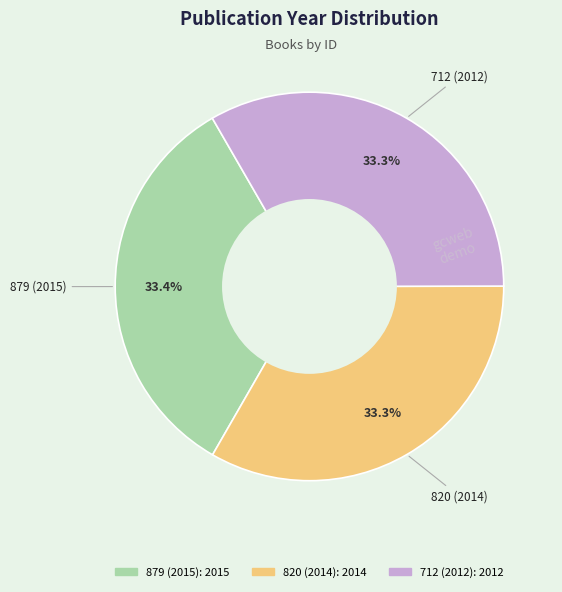

To the nearest percent, what is the combined percentage of 879 (2015) and 712 (2012)?

67%